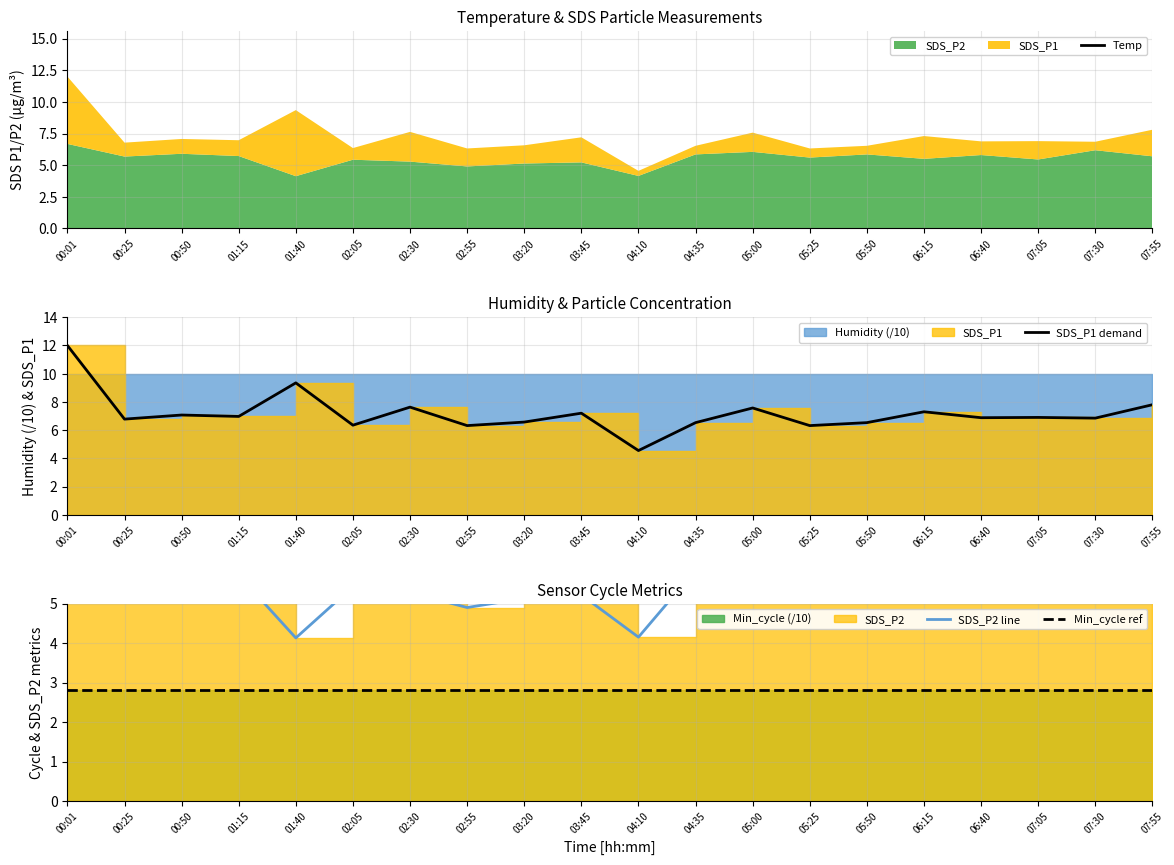

Between 05:25 and 03:45, which is larger?

05:25